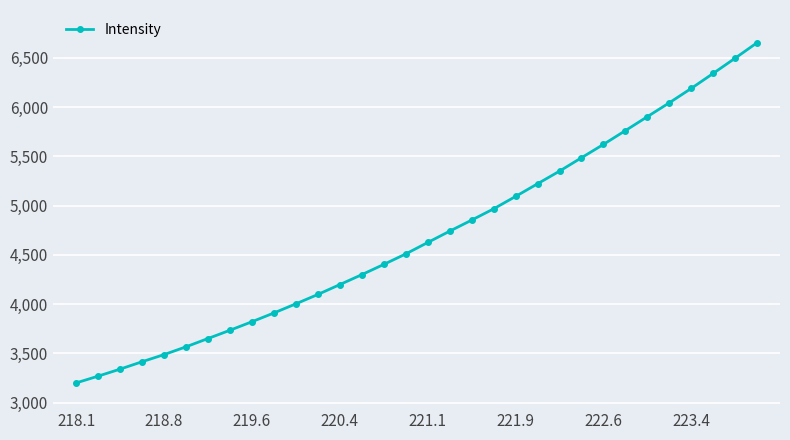

What is the average value?

4694.8